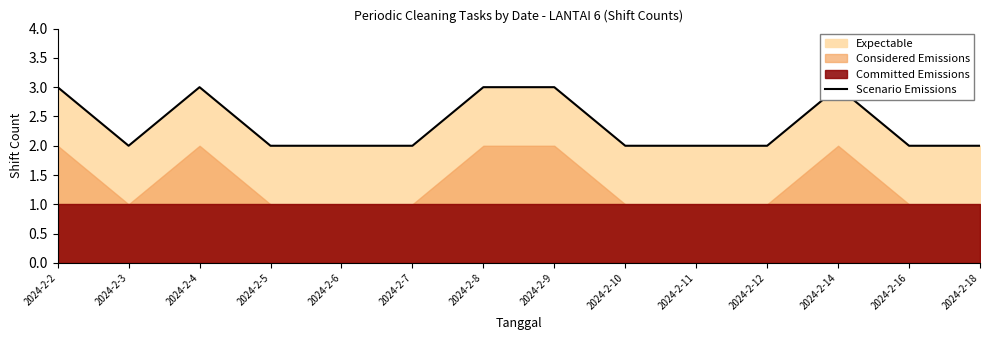

What is the difference between the maximum and second lowest values?

1